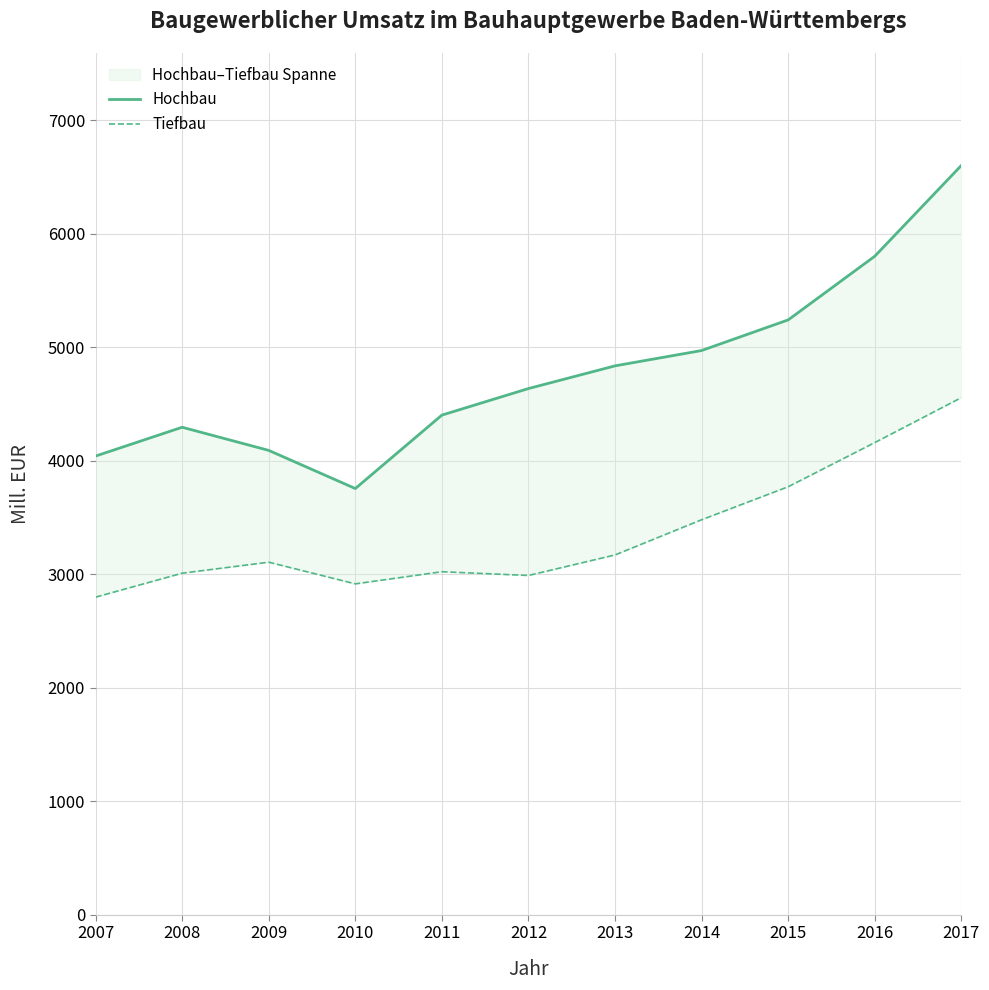

What is the sum of the Hochbau values at 2011 and 2007?

8447